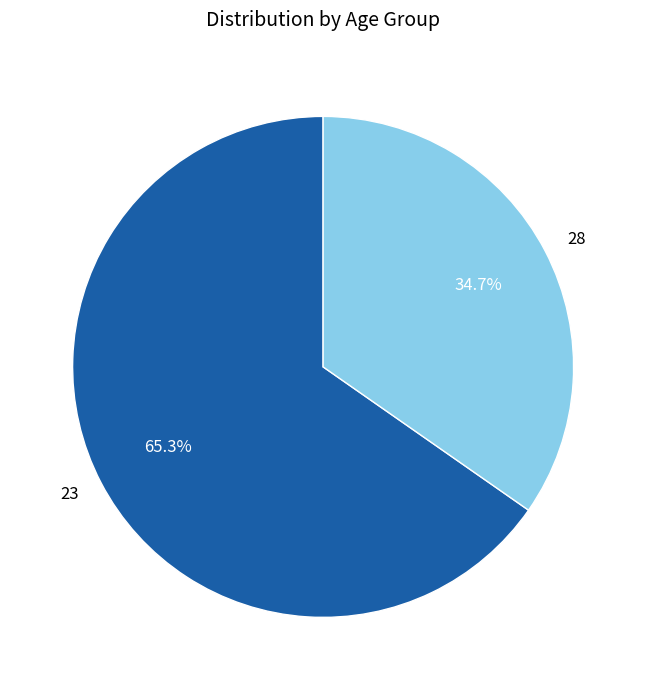

The 28 slice represents 35% of the pie. True or false?

True